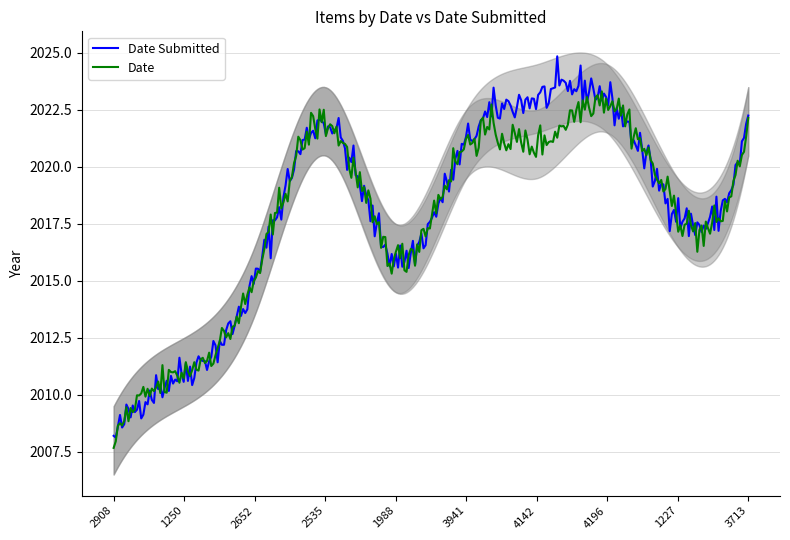

Which series has the largest total across all categories?

Date Submitted